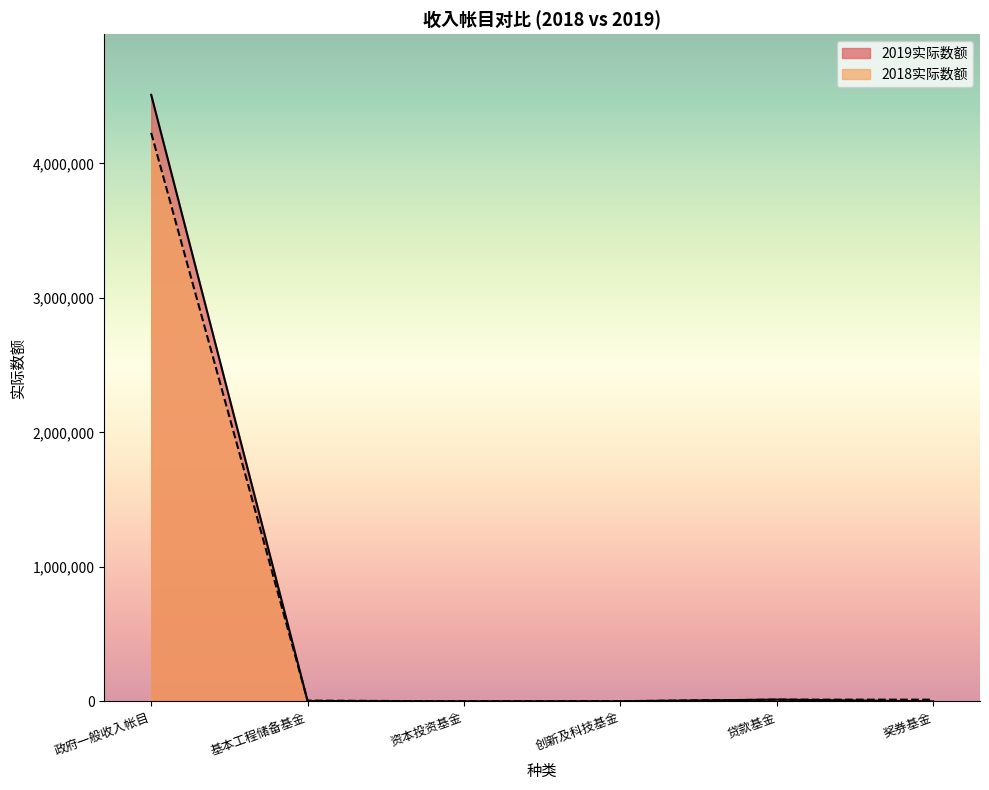

What is the difference between the maximum and minimum values in the 2019实际数额 series?

4509675